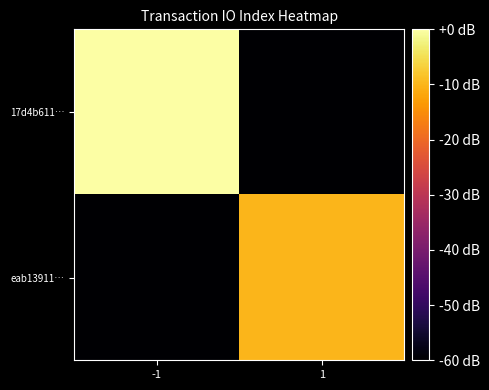

At which category is the sum across all series the highest?

-1